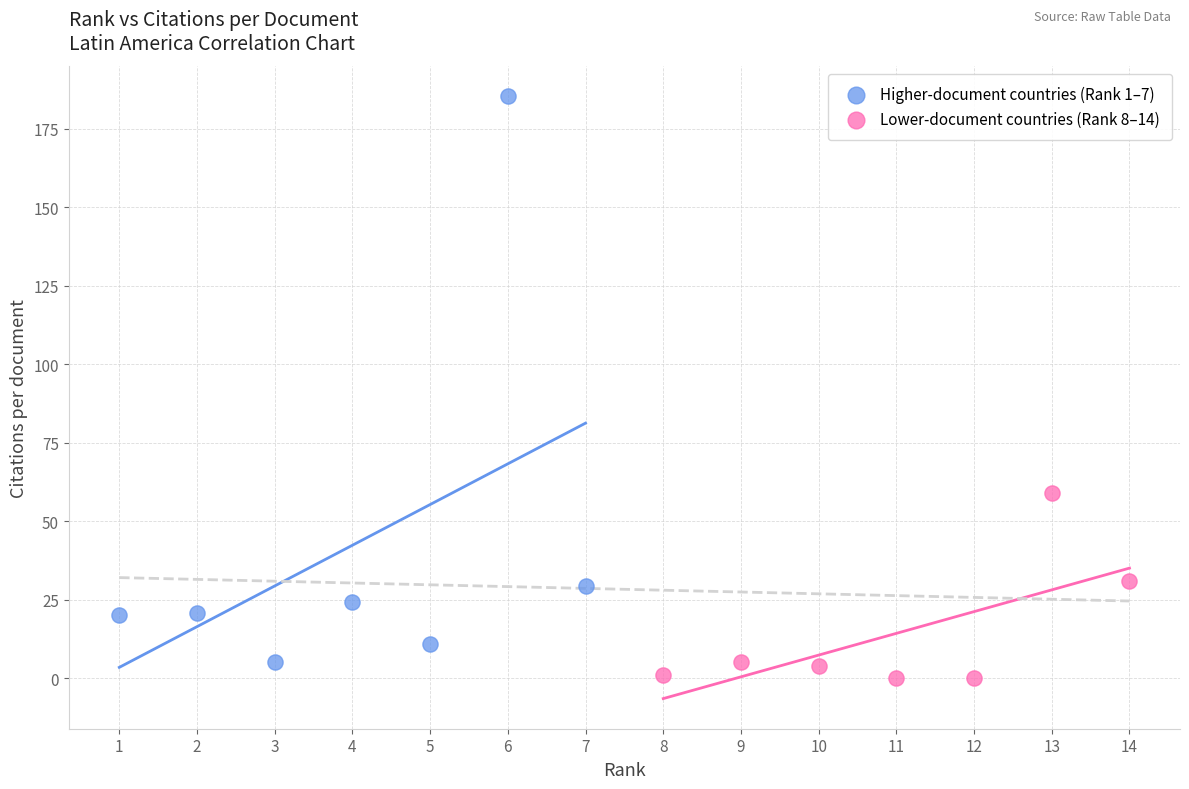

What are all the series names shown in the legend?

Higher-document countries (Rank 1–7), Lower-document countries (Rank 8–14)